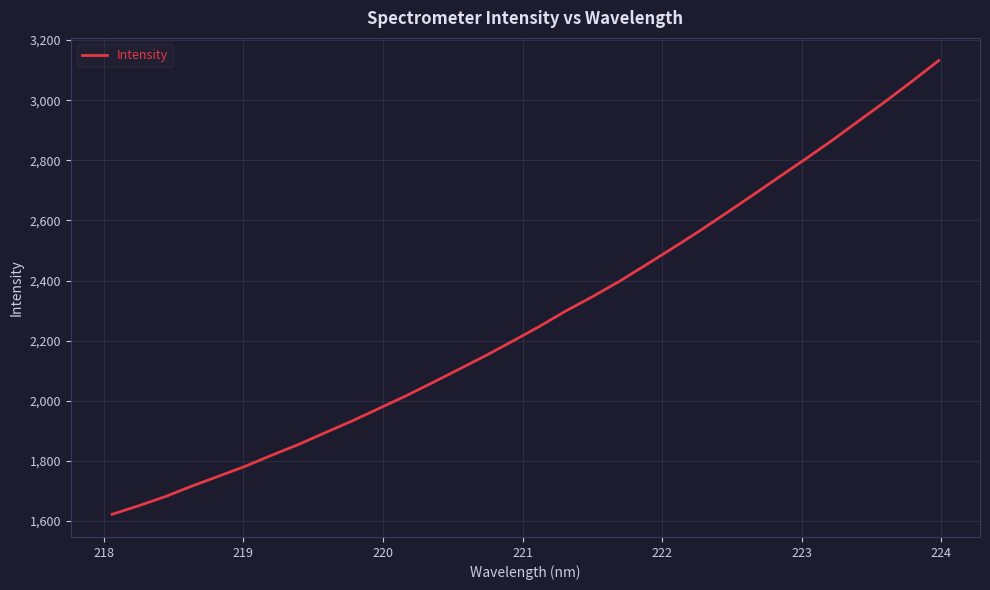

What is the smallest value displayed?

1622.4